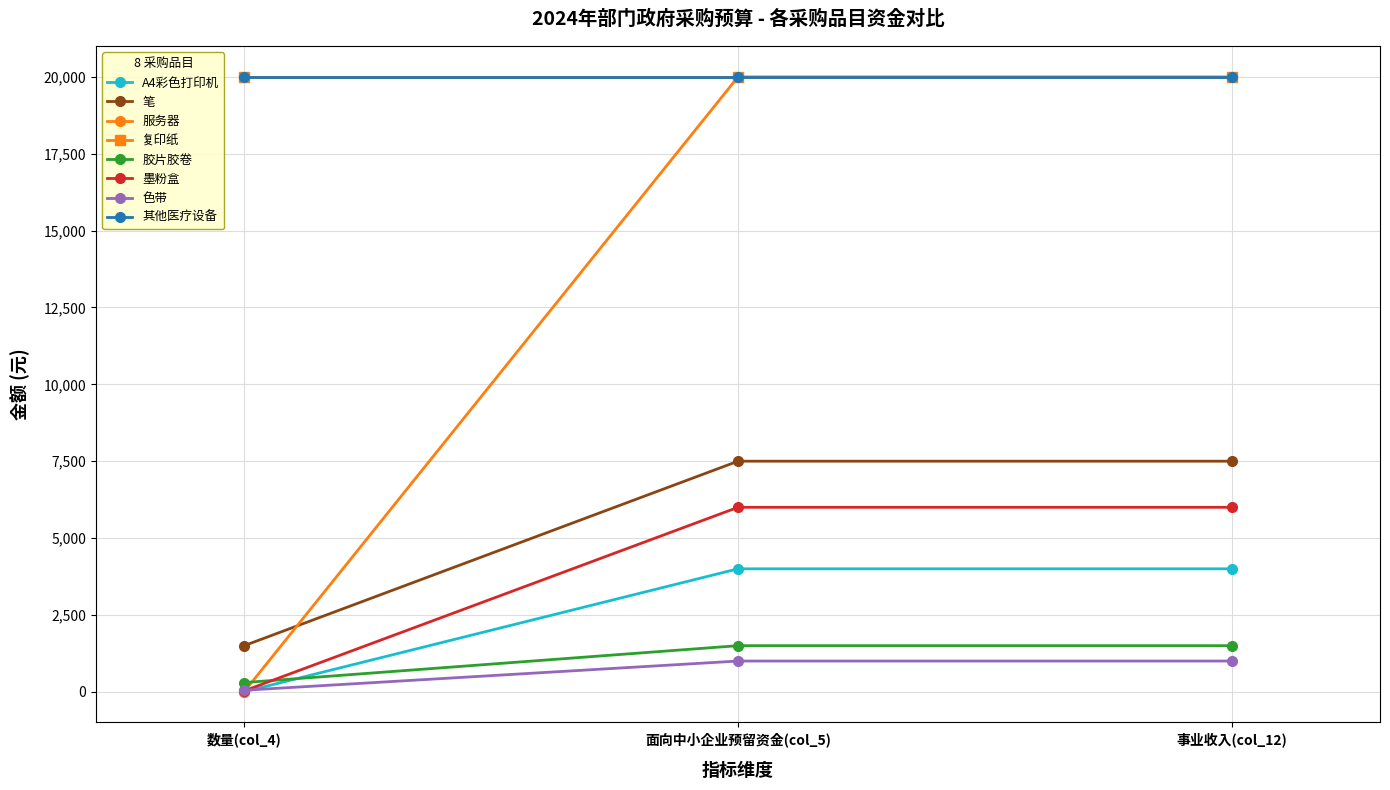

What is the minimum value for 色带?

50